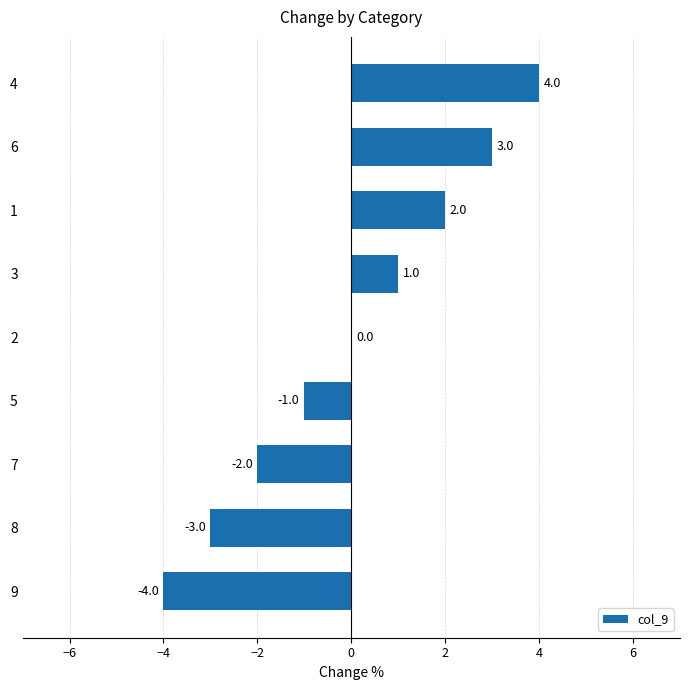

What is the change in value from 9 to 2?

+4